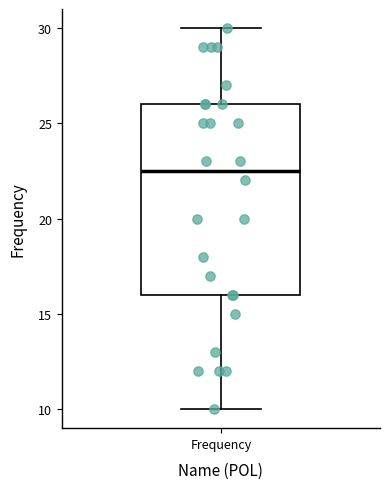

Where is the lower edge of the box for Frequency on the y-axis? The values are not printed on the chart, so give them approximately, as read against the axis.

16.0